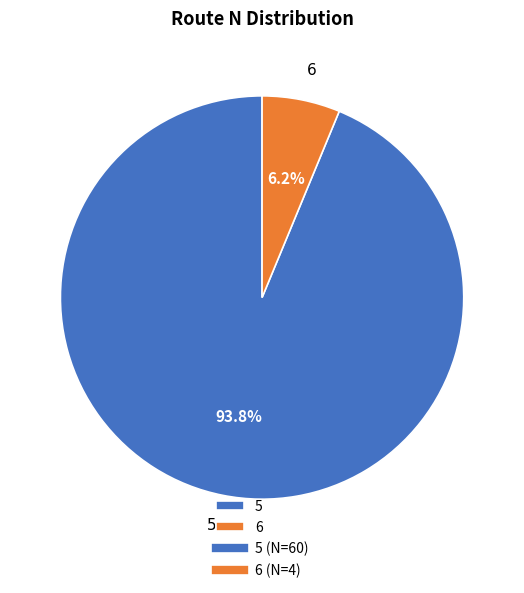

Which slice represents more than half of the pie?

5